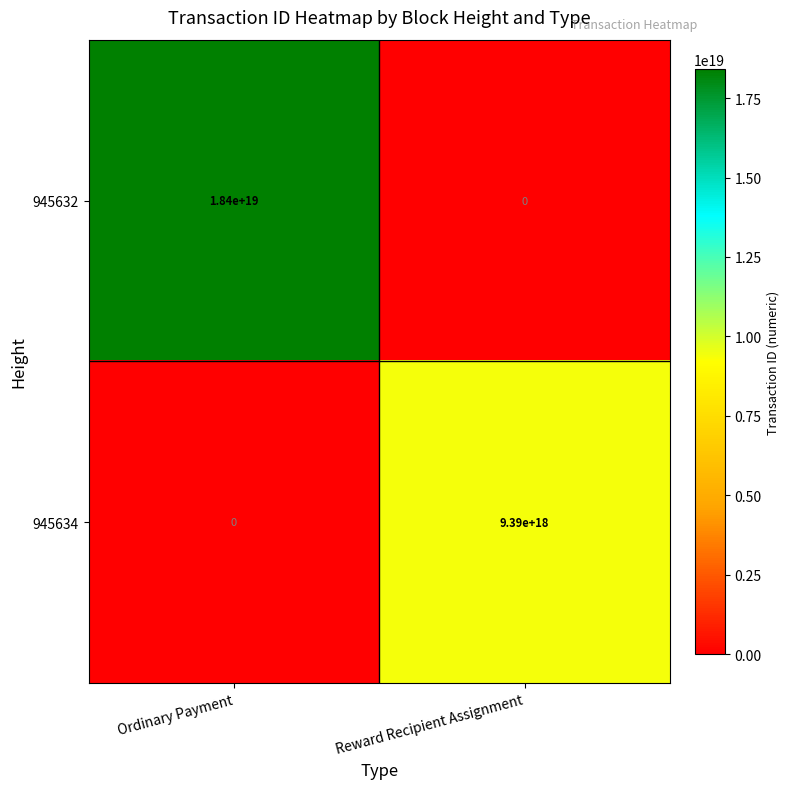

List the series in order of their peak value, lowest first.

945634, 945632